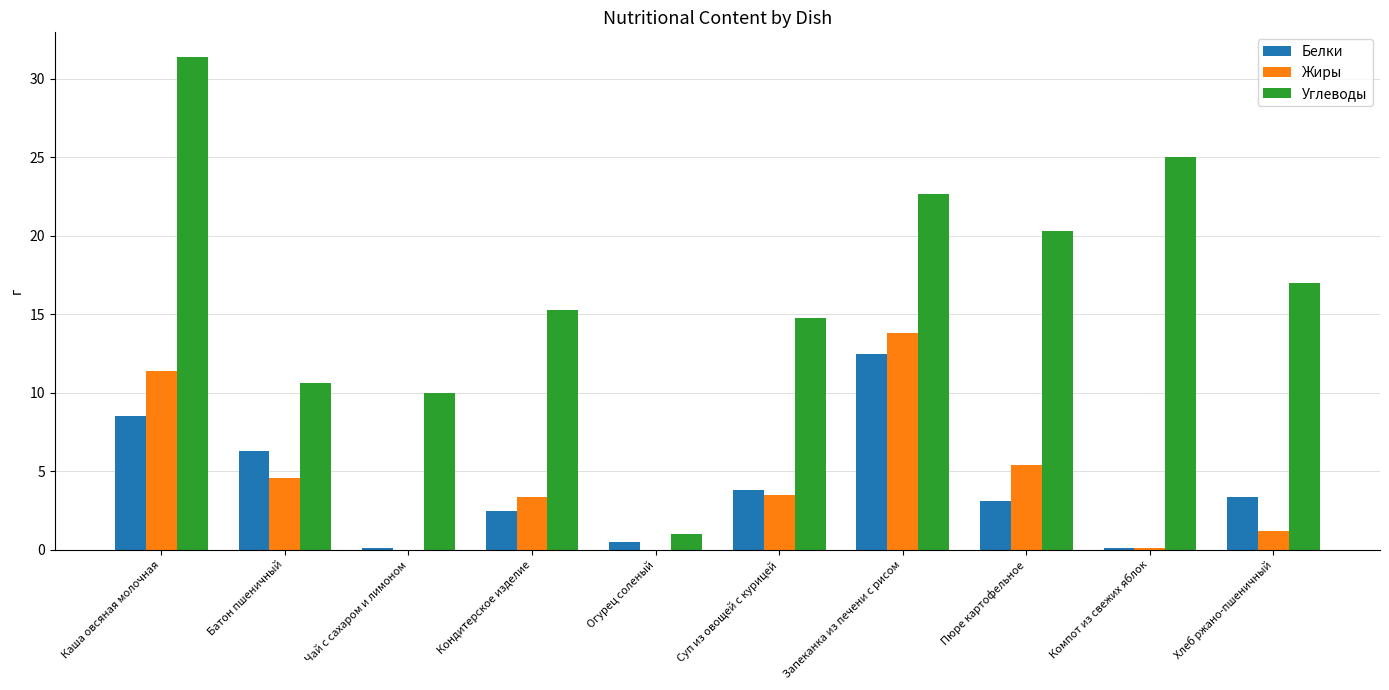

Which series has the largest total across all categories?

Углеводы